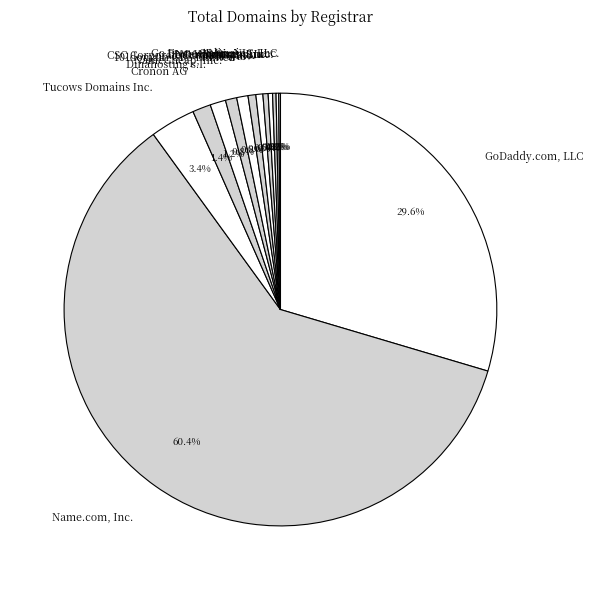

Is there a majority slice in this chart?

Yes